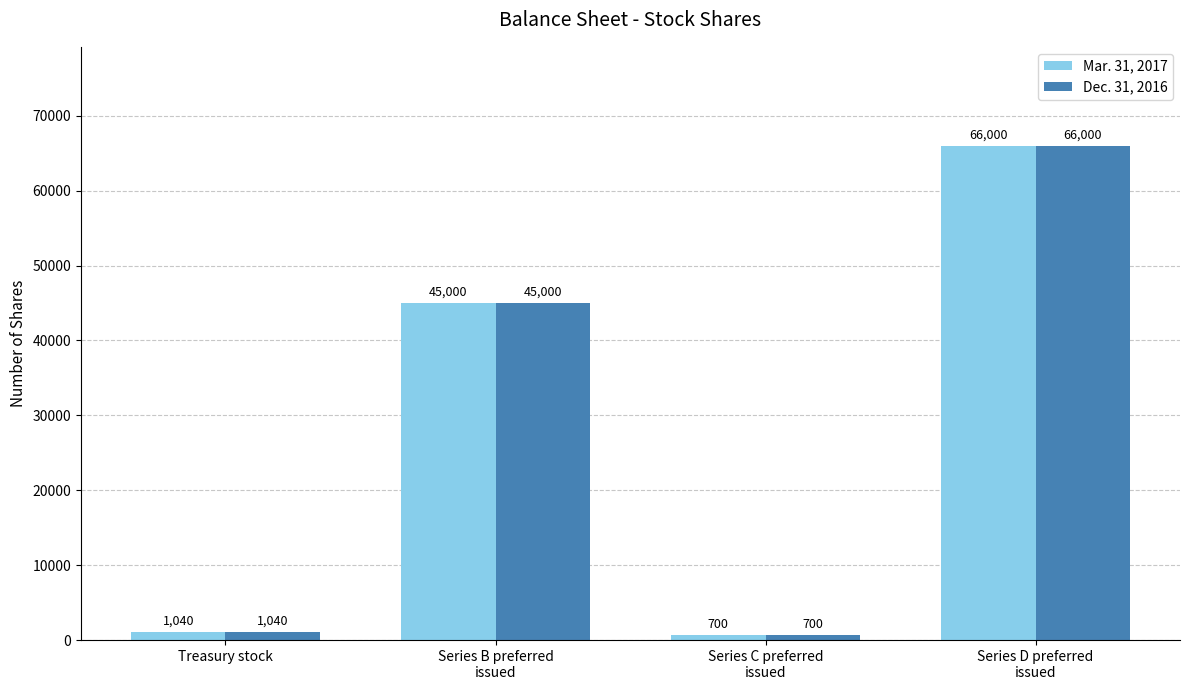

Is the value of Dec. 31, 2016 at Series D preferred
issued greater than the value of Mar. 31, 2017 at Series B preferred
issued?

Yes